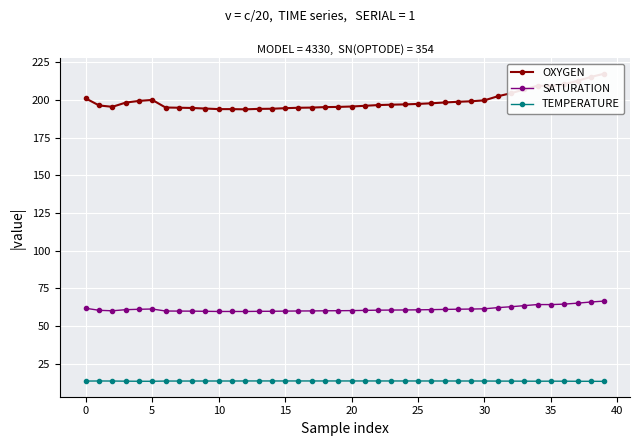

Which category has the highest value in the OXYGEN series?

39